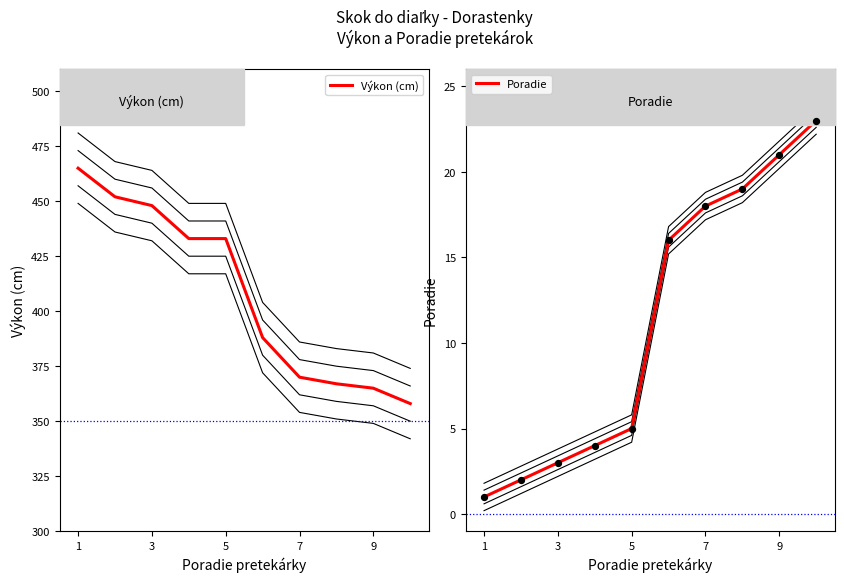

Which series contains the lowest Y value?

Poradie